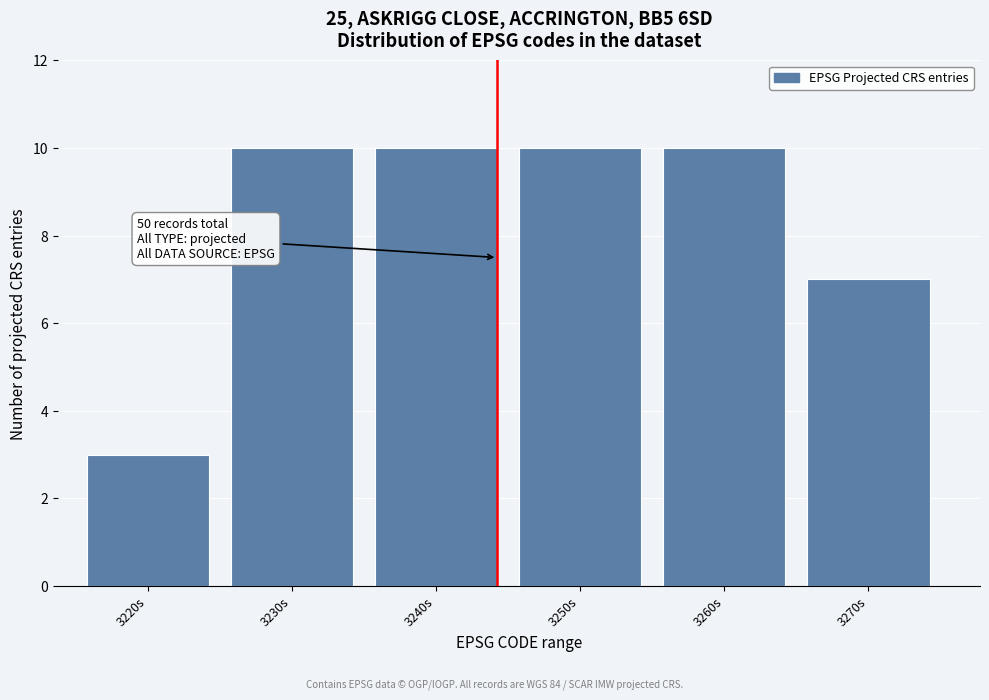

Reading left to right, list all the values displayed in this chart.

3	10	10	10	10	7